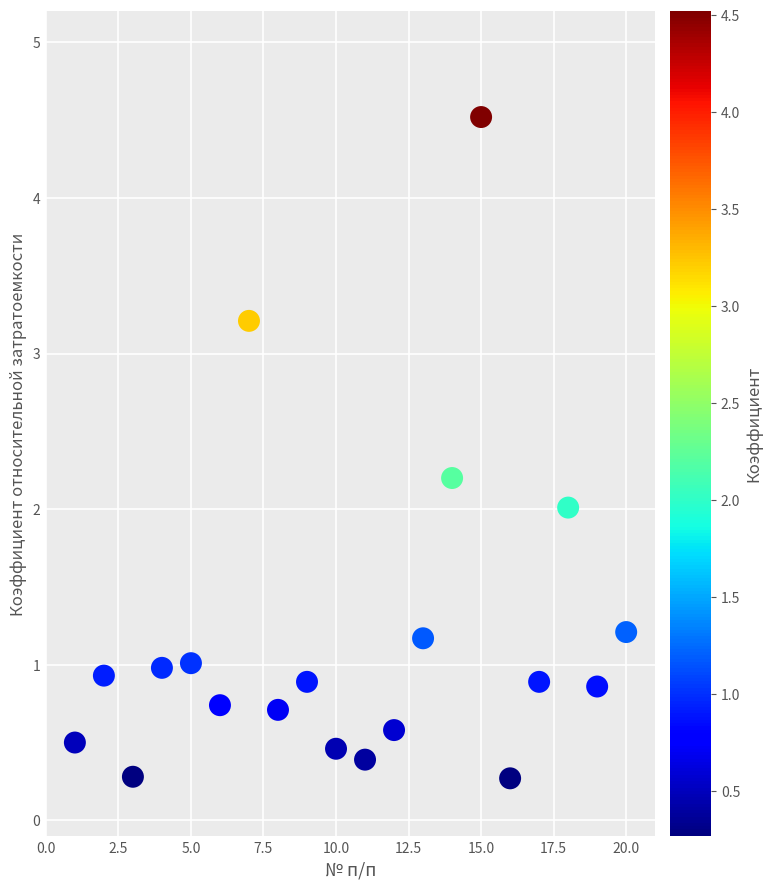

List the coordinates of all points as (Y, X) pairs, reading left to right.

(0.5, 1.0)  (0.9, 2.0)  (0.3, 3.0)  (1.0, 4.0)  (1.0, 5.0)  (0.7, 6.0)  (3.2, 7.0)  (0.7, 8.0)  (0.9, 9.0)  (0.5, 10.0)  (0.4, 11.0)  (0.6, 12.0)  (1.2, 13.0)  (2.2, 14.0)  (4.5, 15.0)  (0.3, 16.0)  (0.9, 17.0)  (2.0, 18.0)  (0.9, 19.0)  (1.2, 20.0)